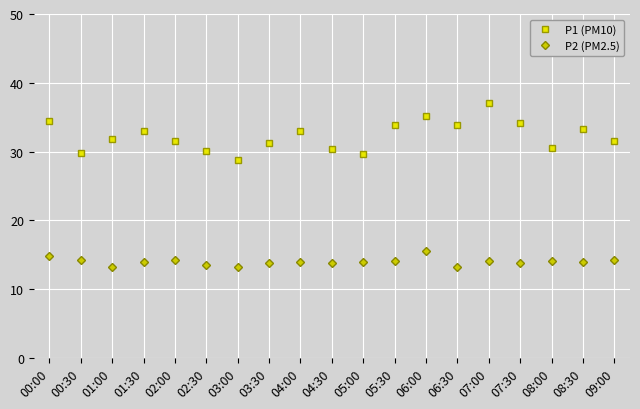

What is the label of the 16th point from the right?

01:30